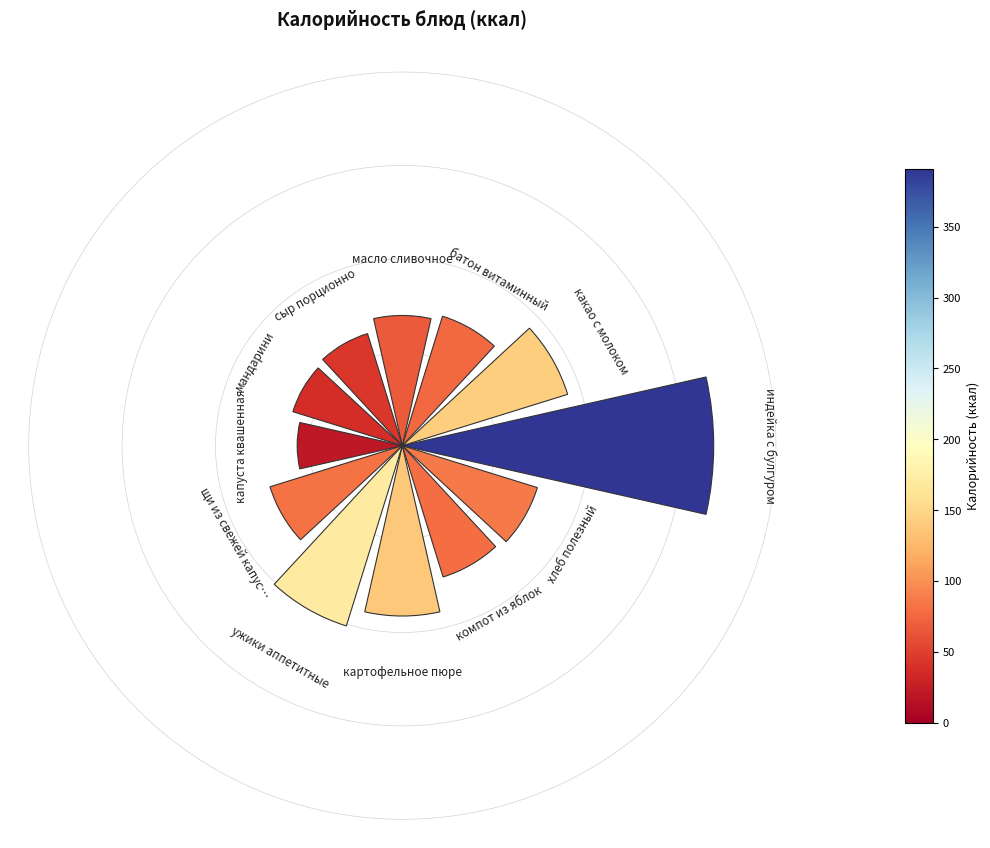

How many slices are in this pie chart?

12